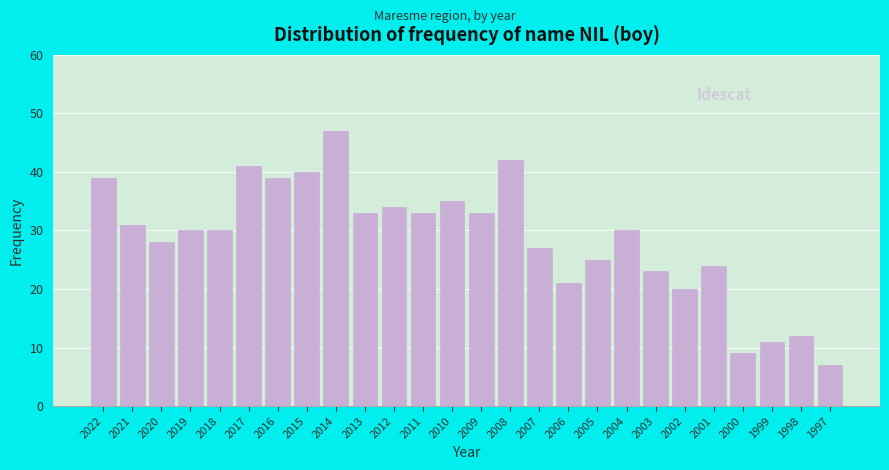

Reading left to right, transcribe all the data shown in this chart.

2022=39	2021=31	2020=28	2019=30	2018=30	2017=41	2016=39	2015=40	2014=47	2013=33	2012=34	2011=33	2010=35	2009=33	2008=42	2007=27	2006=21	2005=25	2004=30	2003=23	2002=20	2001=24	2000=9	1999=11	1998=12	1997=7